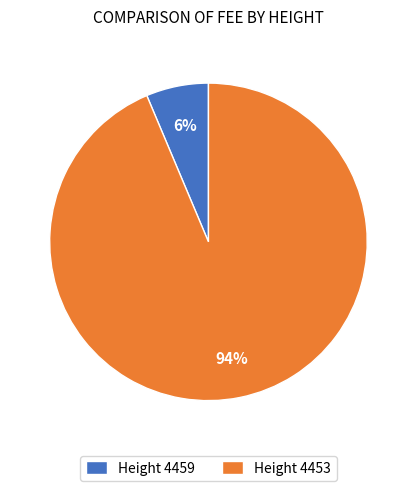

Count the number of slices in the pie.

2